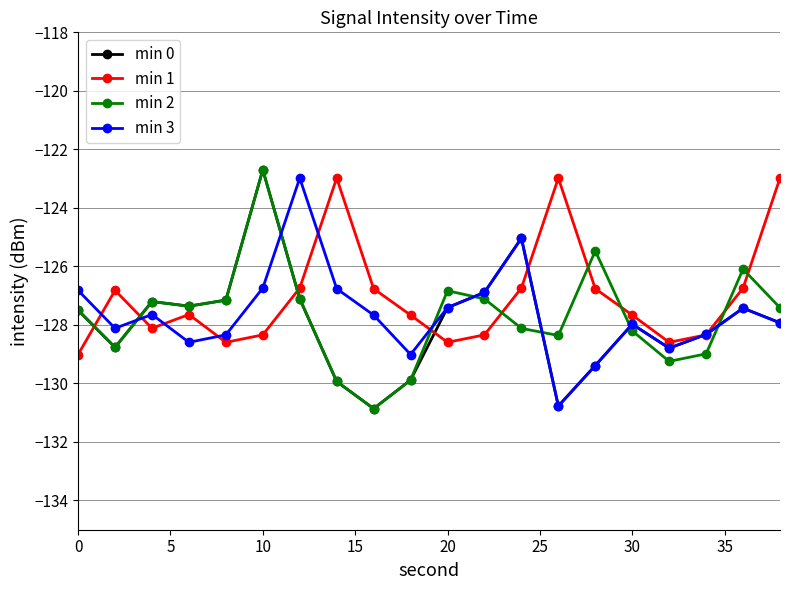

What is the minimum value for min 2?

-130.9